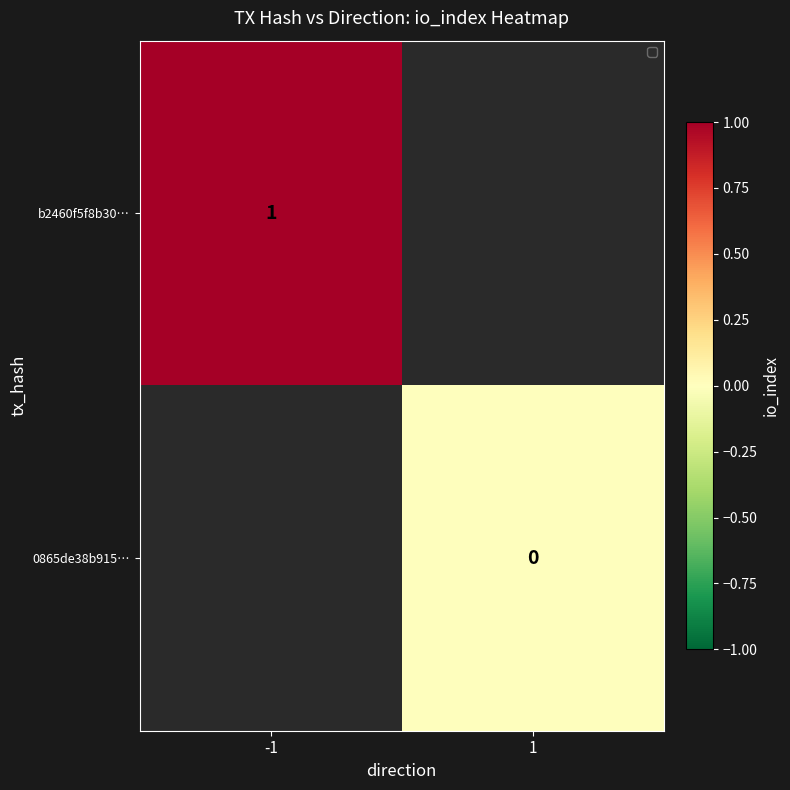

The value of b2460f5f8b30… at -1 is 2. True or false?

False